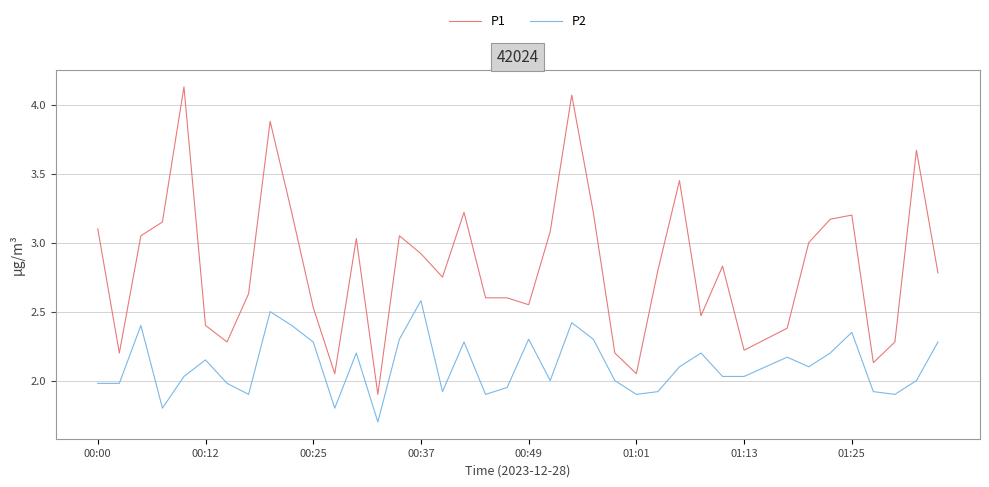

What is the difference between the maximum and minimum values in the P2 series?

0.9